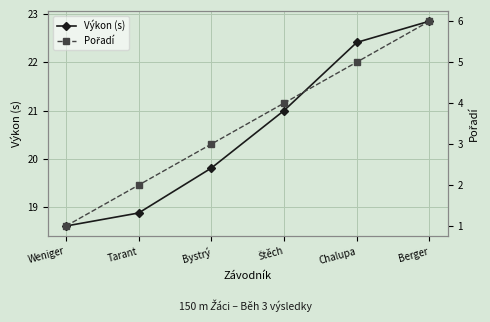

Rank the series by their maximum value, from highest to lowest.

Výkon (s), Pořadí